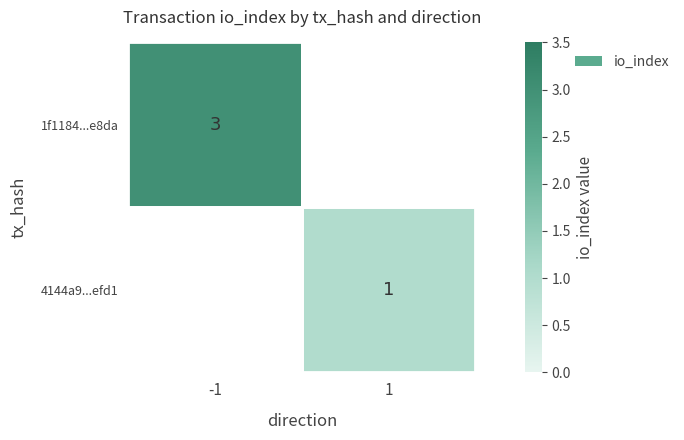

The value of 1f1184...e8da at -1 is 5. True or false?

False